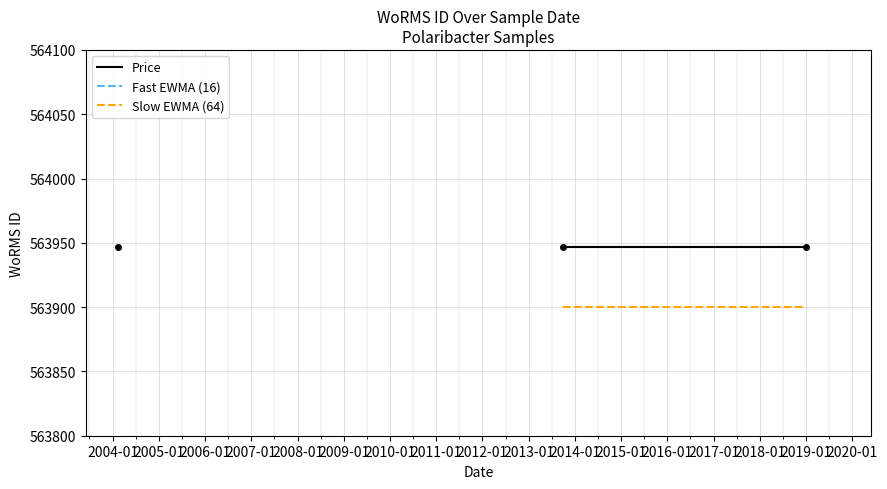

The value of Price at 2004-01 is 780570. True or false?

False